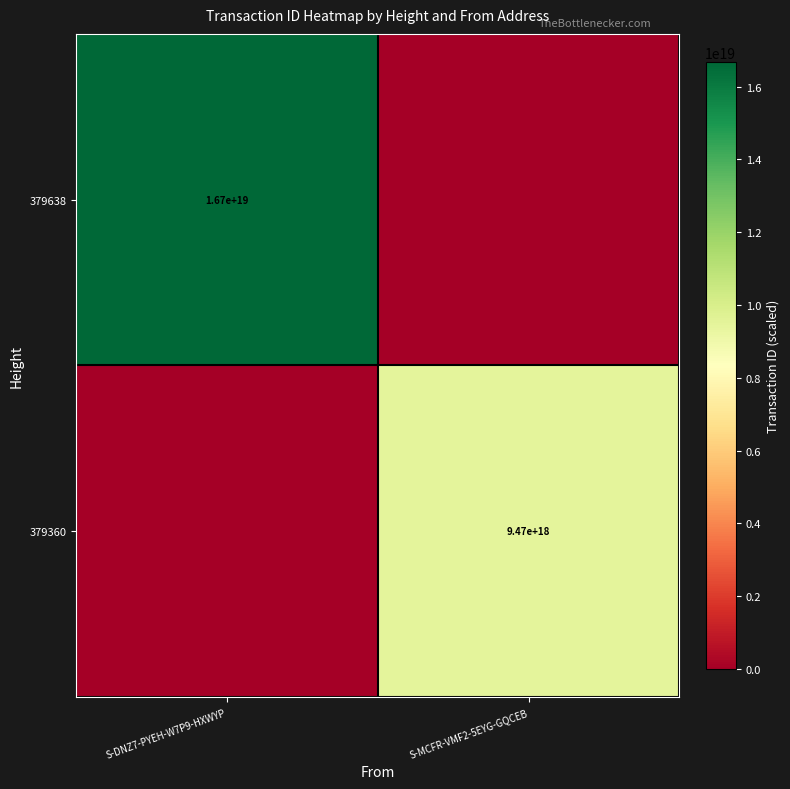

Is it true that 379360 equals 12793202352182517760 at S-MCFR-VMF2-5EYG-GQCEB?

False